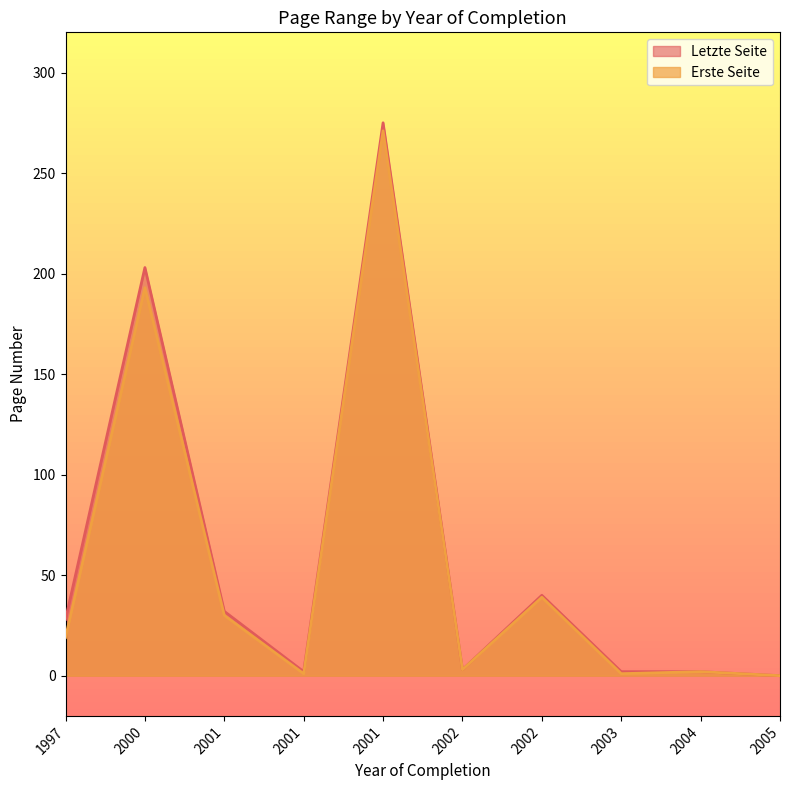

Reading left to right, extract all data points from this chart.

Erste Seite: 19	193	30	1	271	3	39	1	2	0
Letzte Seite: 28	203	32	2	275	3	40	2	2	0